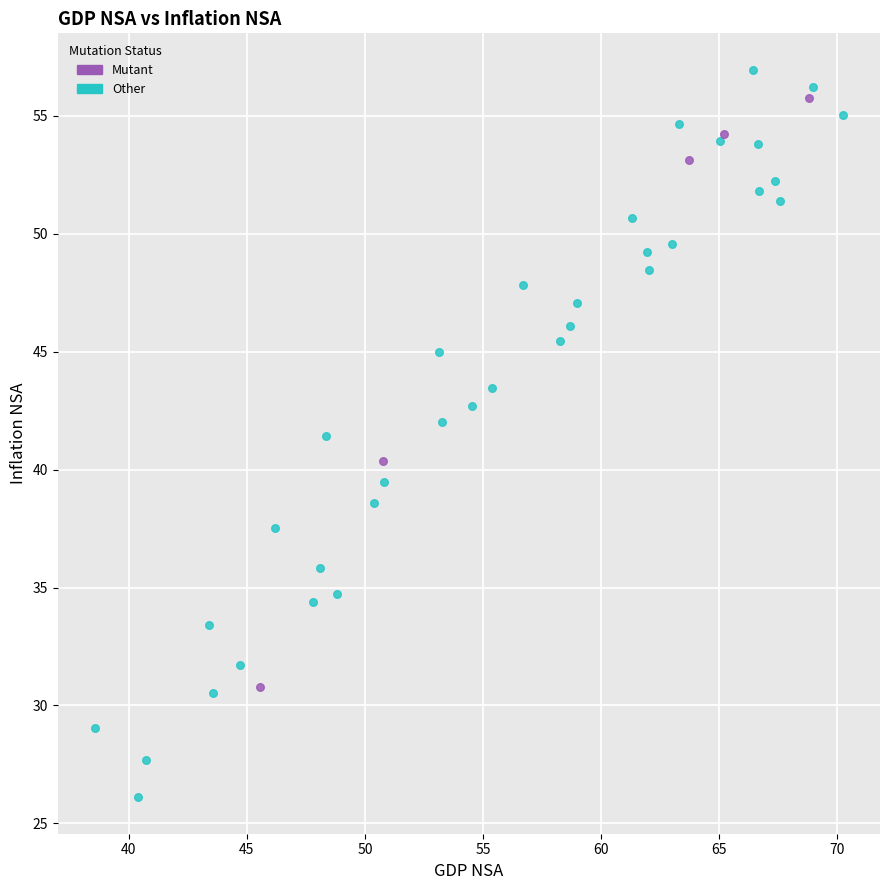

Which series has the widest spread of Y values?

Other